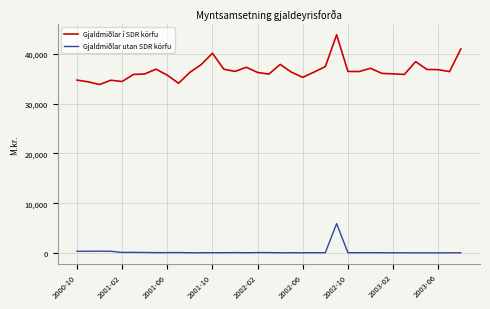

List the series in order of their peak value, lowest first.

Gjaldmiðlar utan SDR körfu, Gjaldmiðlar í SDR körfu